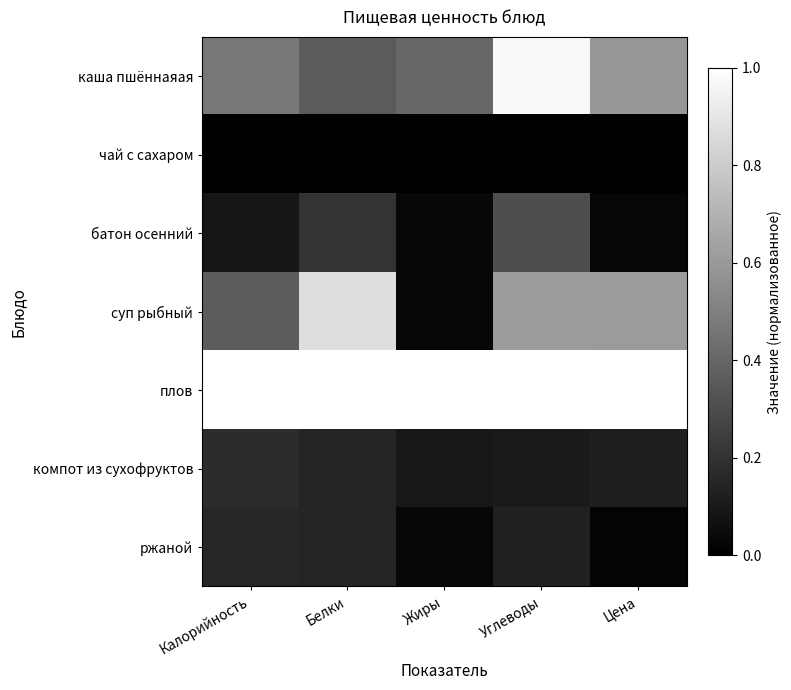

Reading right to left, what are all the values shown in this chart?

каша пшённаяая: Цена=0.6	Углеводы=1.0	Жиры=0.4	Белки=0.4	Калорийность=0.5
чай с сахаром: Цена=0.0	Углеводы=0.0	Жиры=0.0	Белки=0.0	Калорийность=0.0
батон осенний: Цена=0.0	Углеводы=0.3	Жиры=0.0	Белки=0.2	Калорийность=0.1
суп рыбный: Цена=0.6	Углеводы=0.6	Жиры=0.0	Белки=0.9	Калорийность=0.4
плов: Цена=1.0	Углеводы=1.0	Жиры=1.0	Белки=1.0	Калорийность=1.0
компот из сухофруктов: Цена=0.1	Углеводы=0.1	Жиры=0.1	Белки=0.1	Калорийность=0.2
ржаной: Цена=0.0	Углеводы=0.1	Жиры=0.0	Белки=0.1	Калорийность=0.2